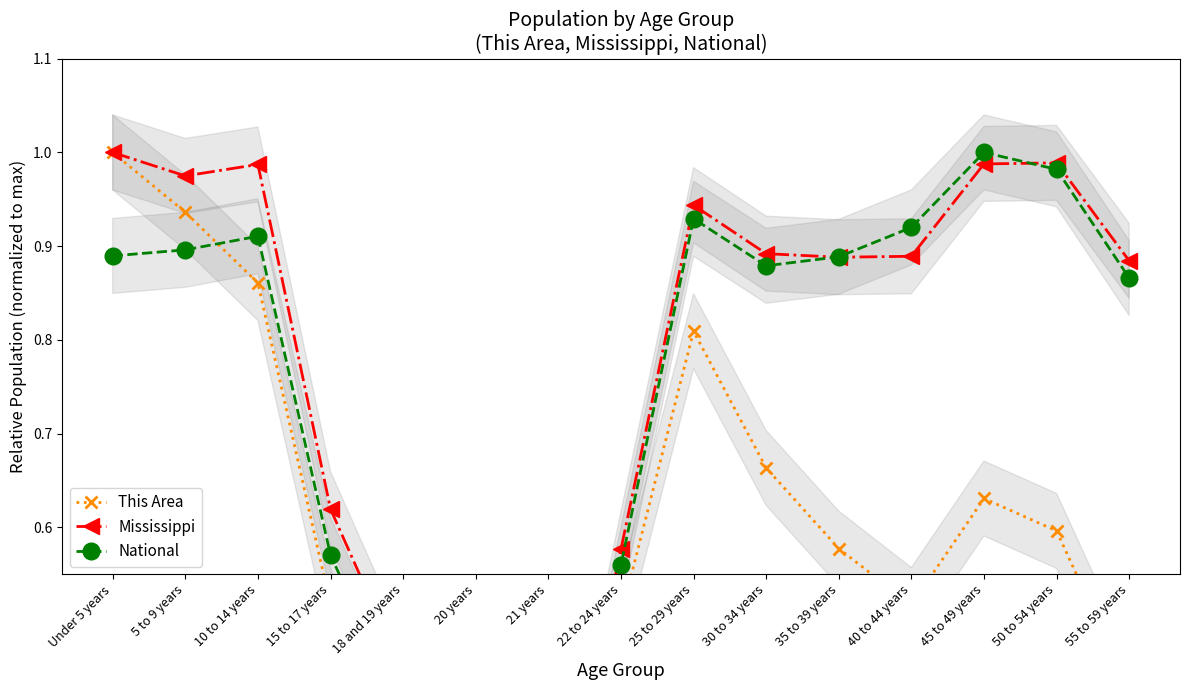

In This Area, how many points are higher than both neighbors (excluding endpoints)?

2